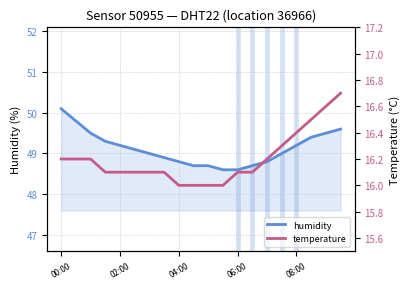

What is the highest value of the humidity series?

50.1